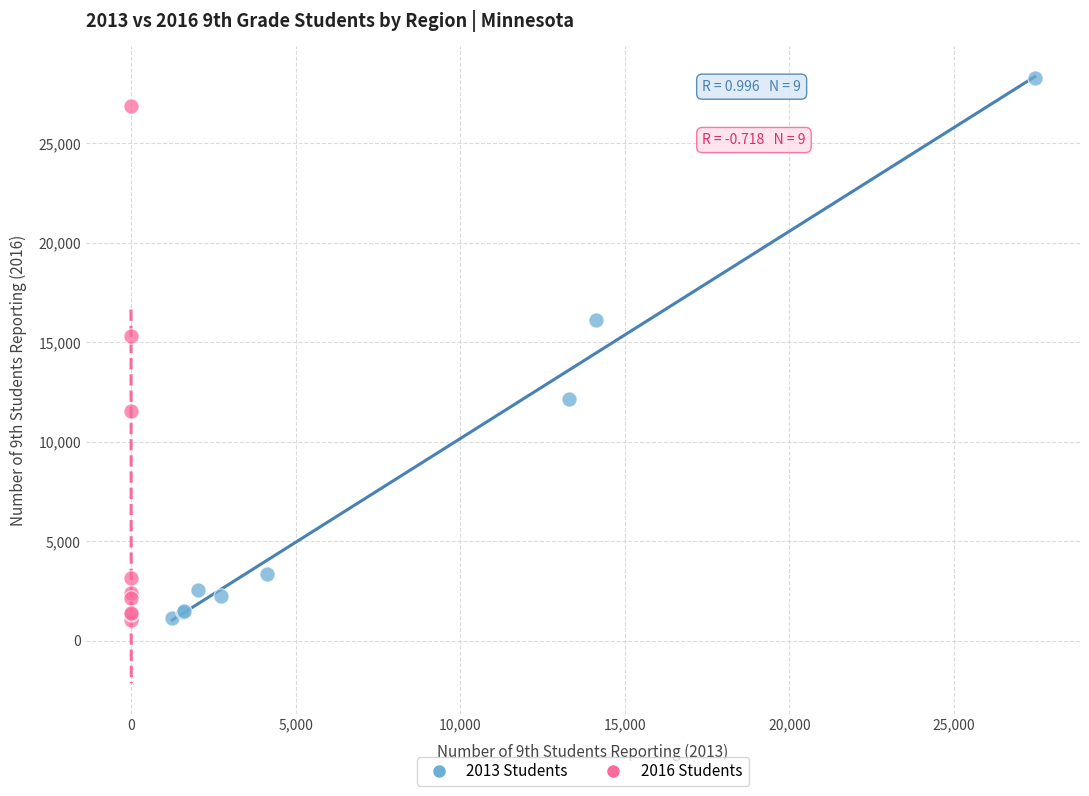

What are all the series names shown in the legend?

2013 Students, 2016 Students